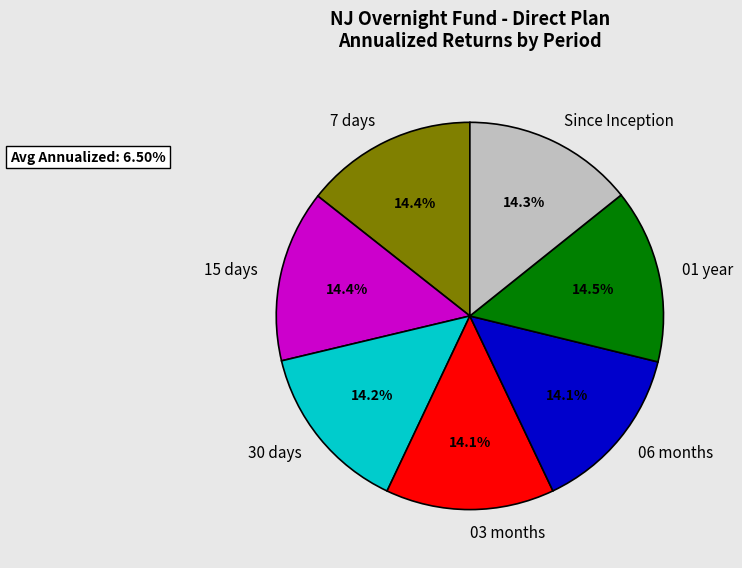

Count the number of slices in the pie.

7